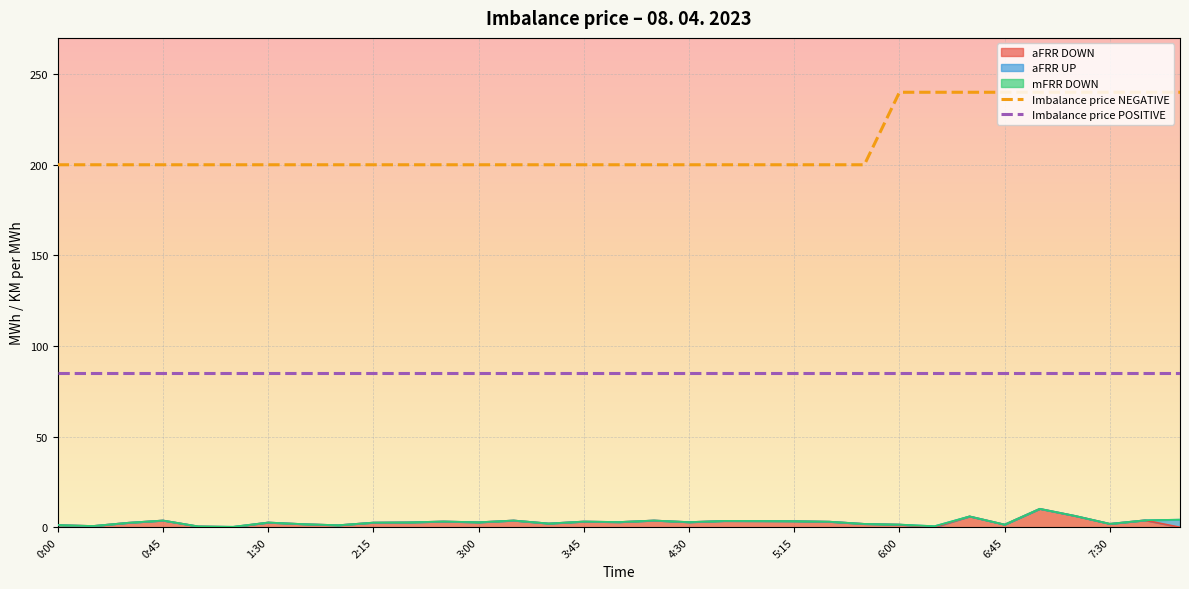

True or false: aFRR UP and mFRR DOWN cross at least once.

False